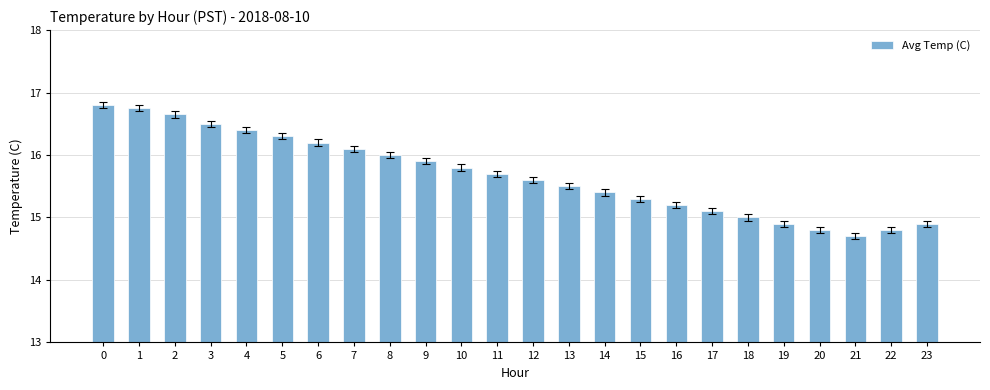

Read the value at 22.

14.8